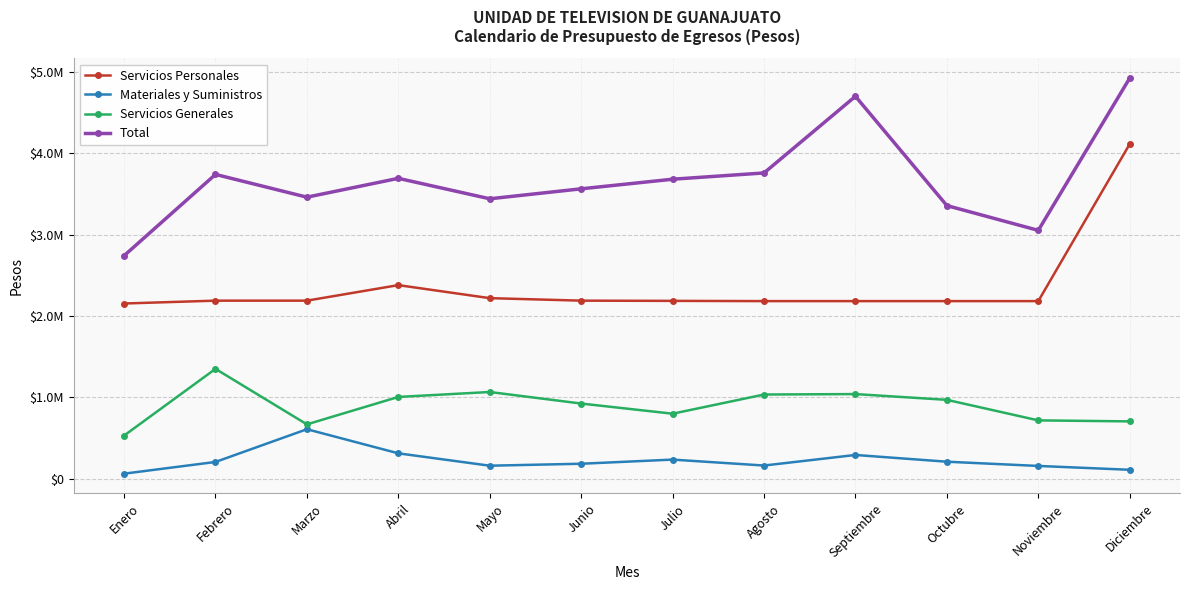

At how many categories does at least one series exceed 1391647?

12